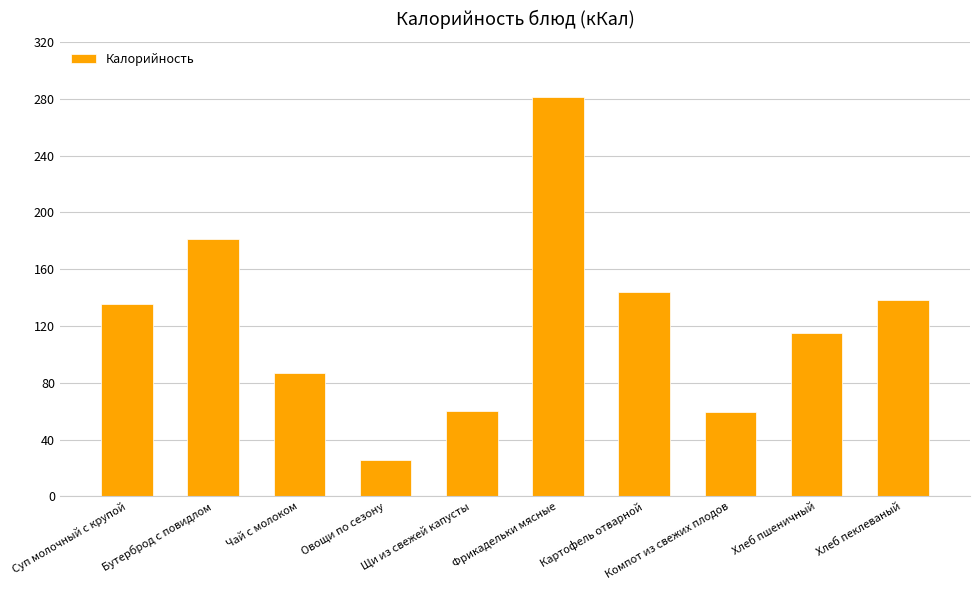

What is the sum of the values at Чай с молоком and Фрикадельки мясные?

368.2